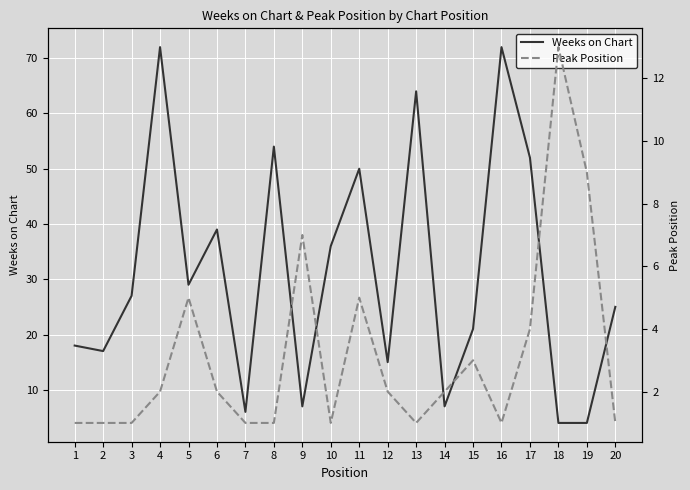

How many data points does each series have?

20